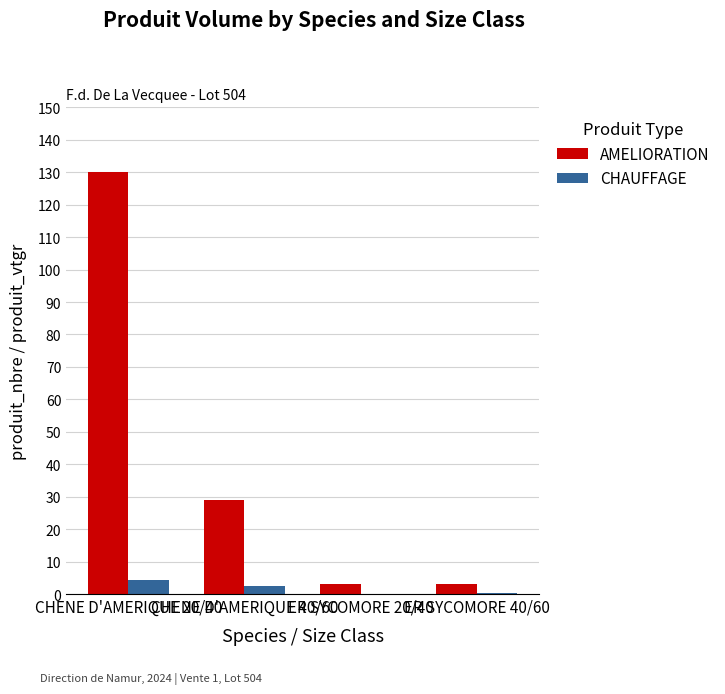

Is it true that AMELIORATION equals 13.4 at CHENE D'AMERIQUE 40/60?

False